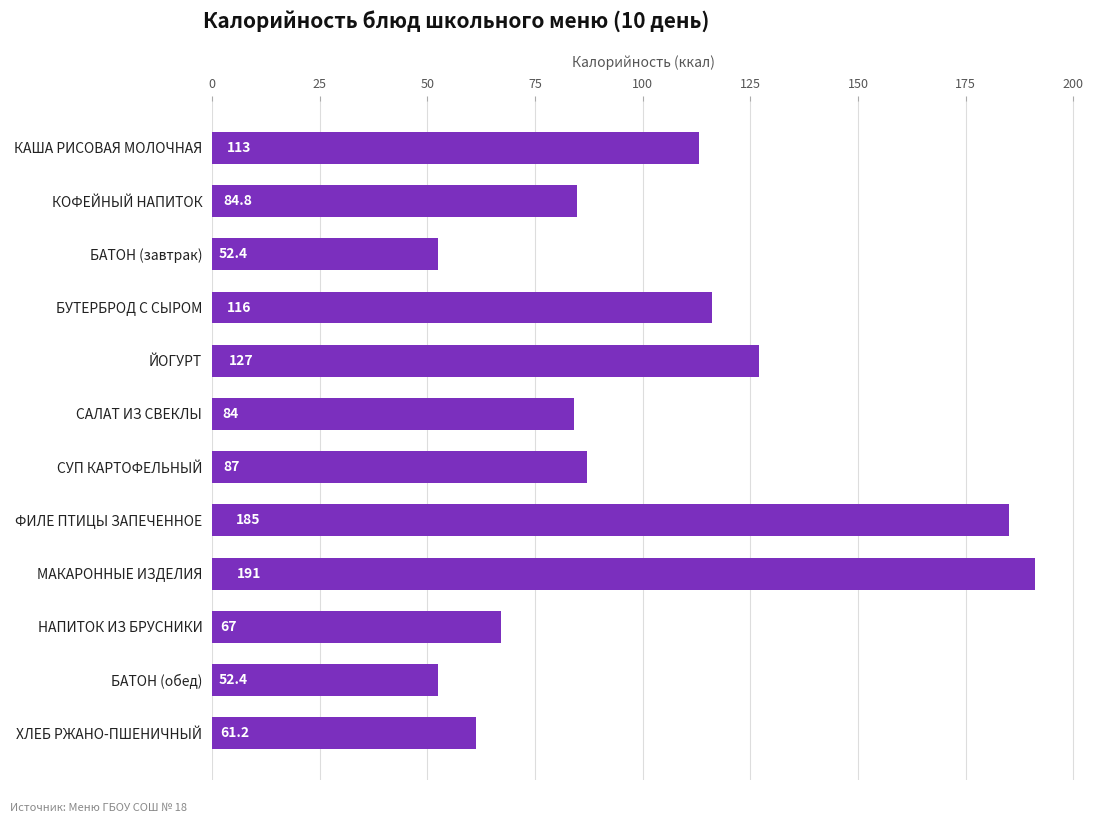

Reading top to bottom, list all the values displayed in this chart.

КАША РИСОВАЯ МОЛОЧНАЯ=113.0	КОФЕЙНЫЙ НАПИТОК=84.8	БАТОН (завтрак)=52.4	БУТЕРБРОД С СЫРОМ=116.0	ЙОГУРТ=127.0	САЛАТ ИЗ СВЕКЛЫ=84.0	СУП КАРТОФЕЛЬНЫЙ=87.0	ФИЛЕ ПТИЦЫ ЗАПЕЧЕННОЕ=185.0	МАКАРОННЫЕ ИЗДЕЛИЯ=191.0	НАПИТОК ИЗ БРУСНИКИ=67.0	БАТОН (обед)=52.4	ХЛЕБ РЖАНО-ПШЕНИЧНЫЙ=61.2